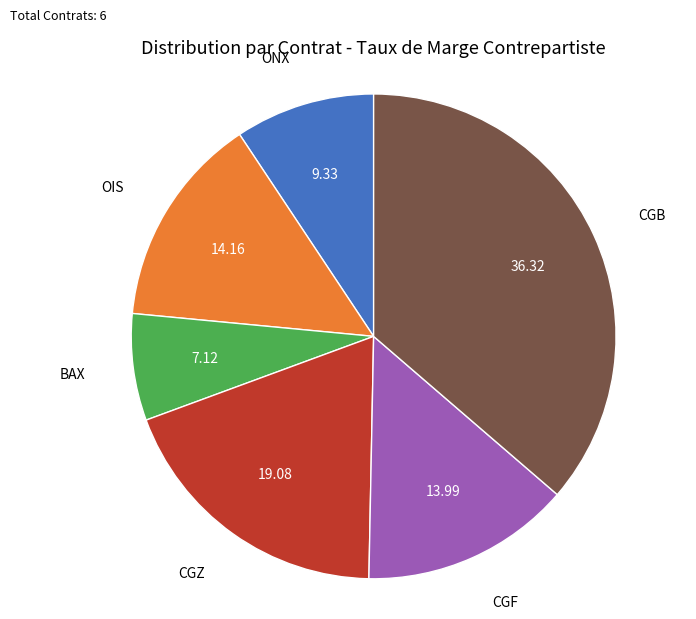

How many slices are in this pie chart?

6